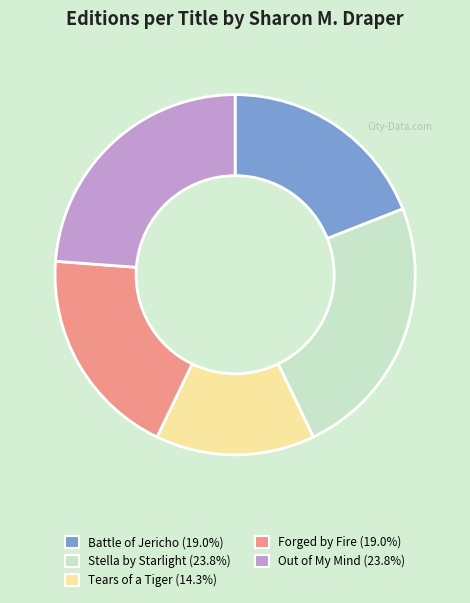

Count the number of slices in the pie.

5